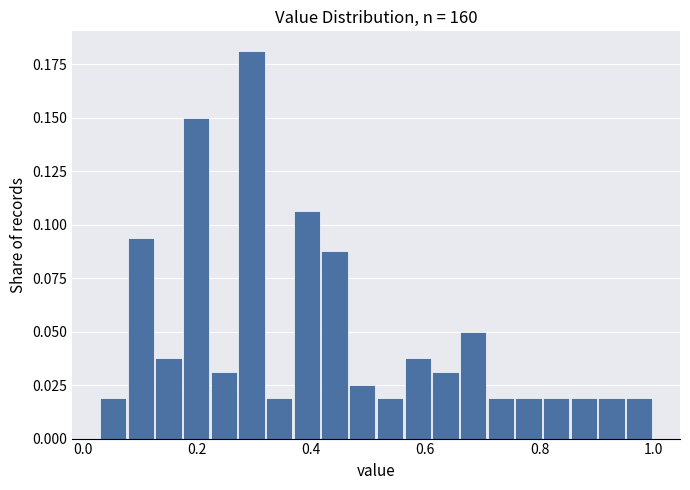

Around what value on the x-axis is the tallest bar? Give the approximate position of its centre, as read against the axis.

0.30